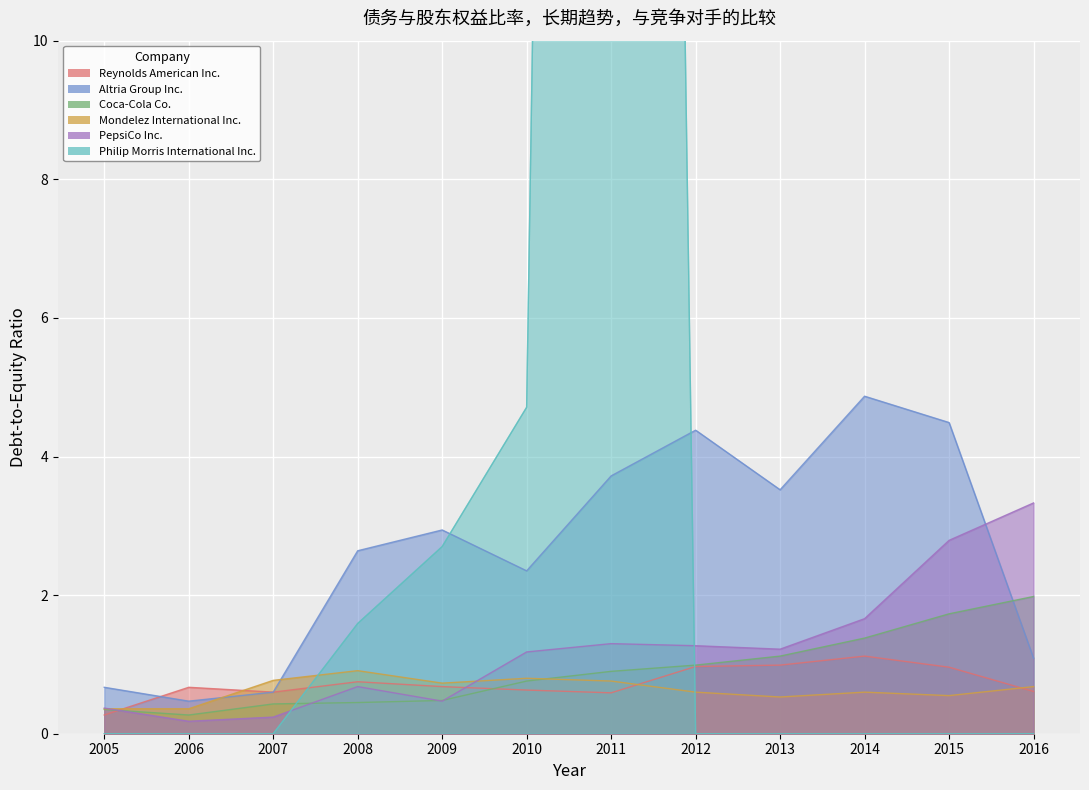

Which series changed the most between 2010 and 2012?

Philip Morris International Inc.